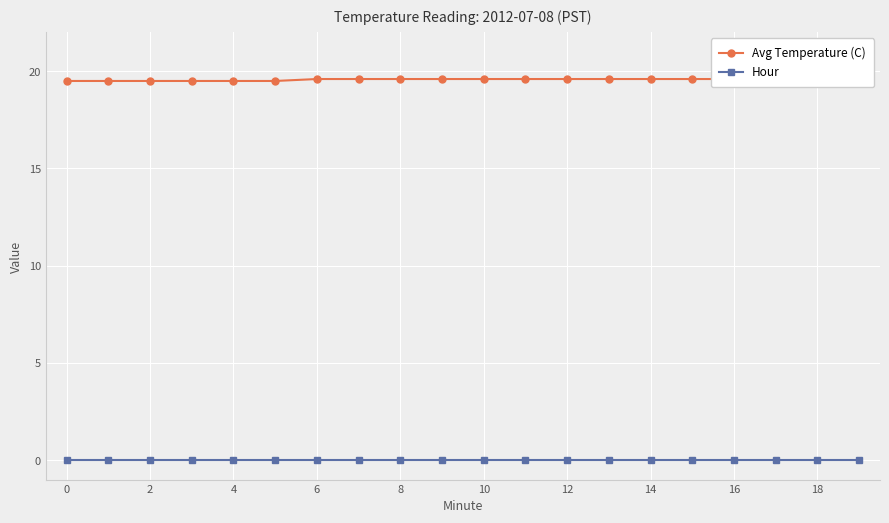

List the series in order of their overall mean, highest first.

Avg Temperature (C), Hour